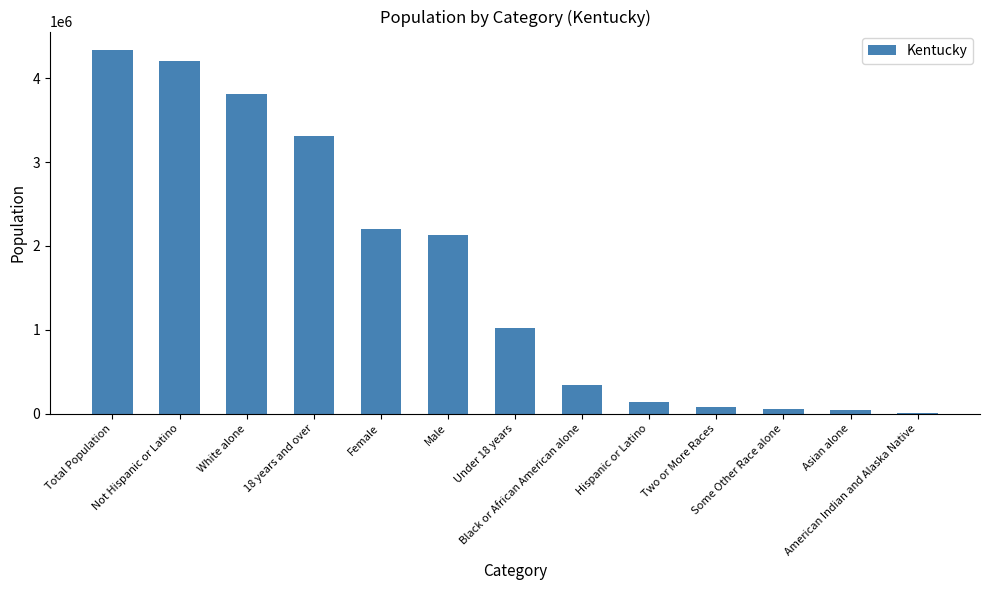

What is the sum of all values?

21694334